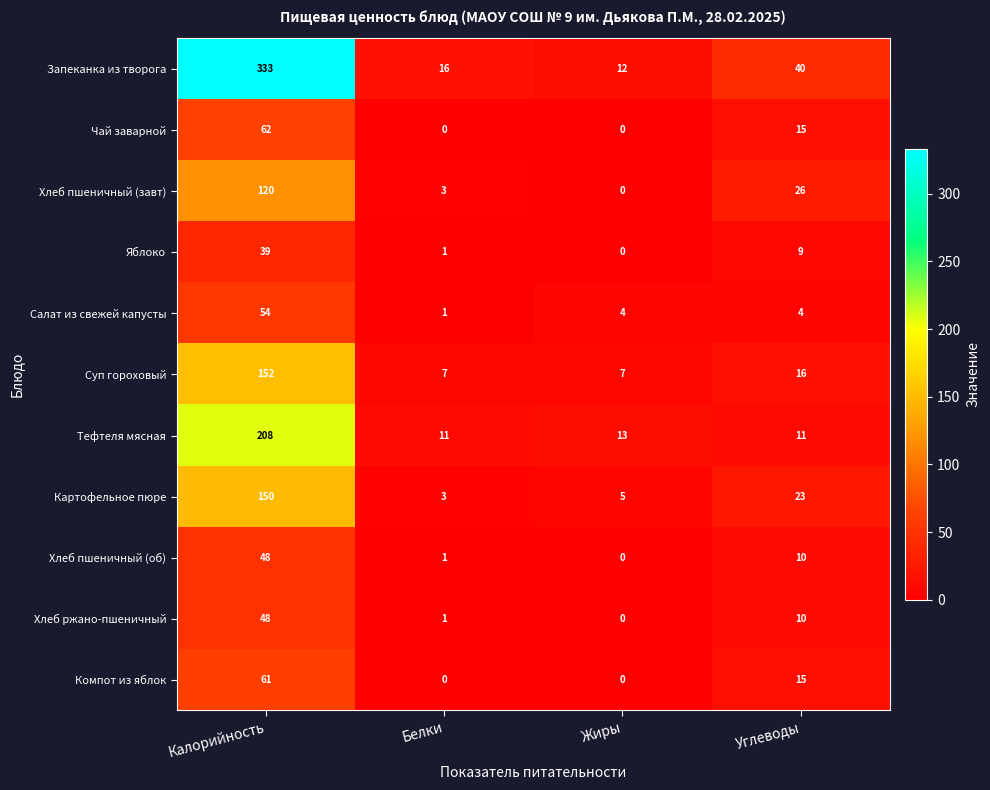

Is it true that Салат из свежей капусты equals 1 at Белки?

True